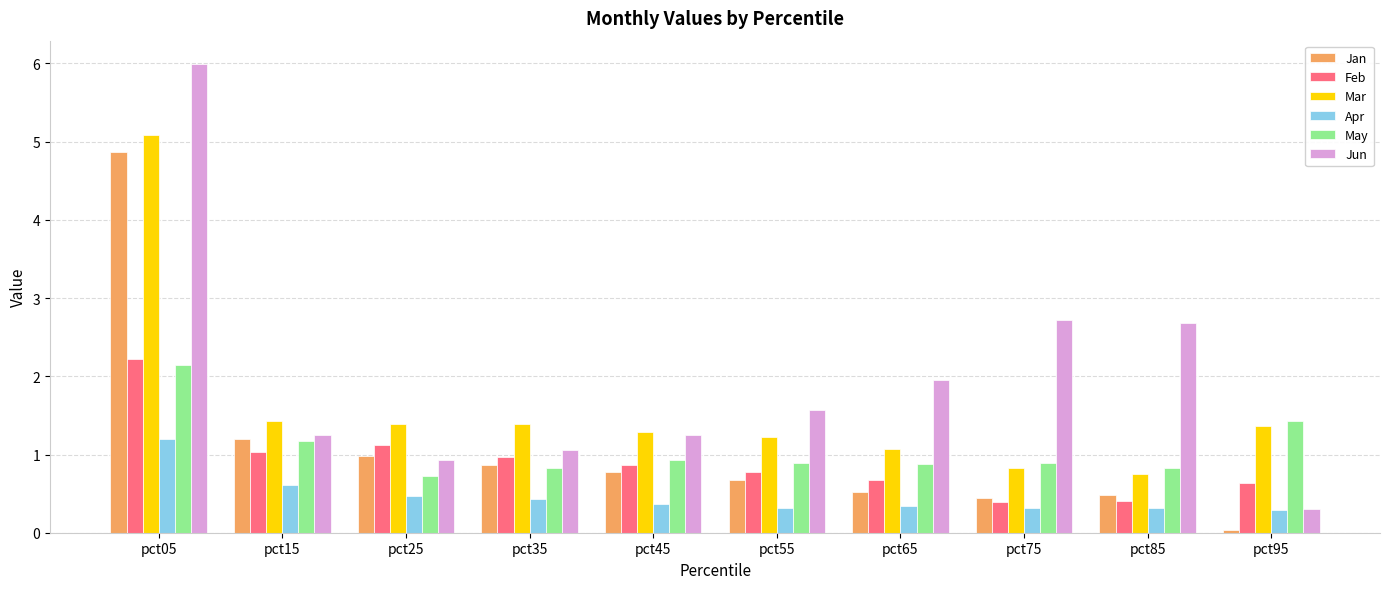

What is the total value across all series at pct25?

5.6